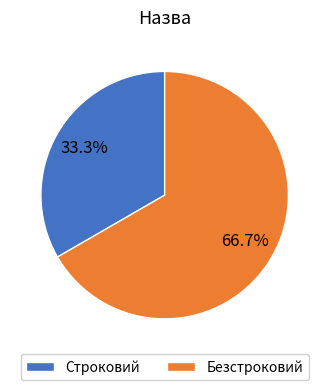

What is the largest slice in the pie chart?

Безстроковий